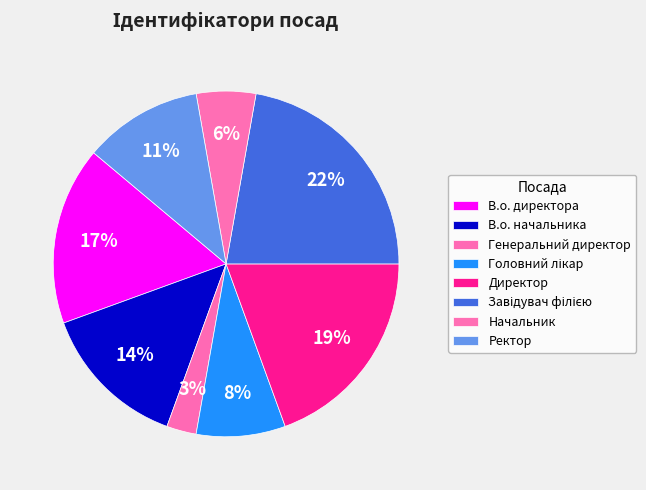

True or false: Генеральний директор accounts for 12% of the total.

False